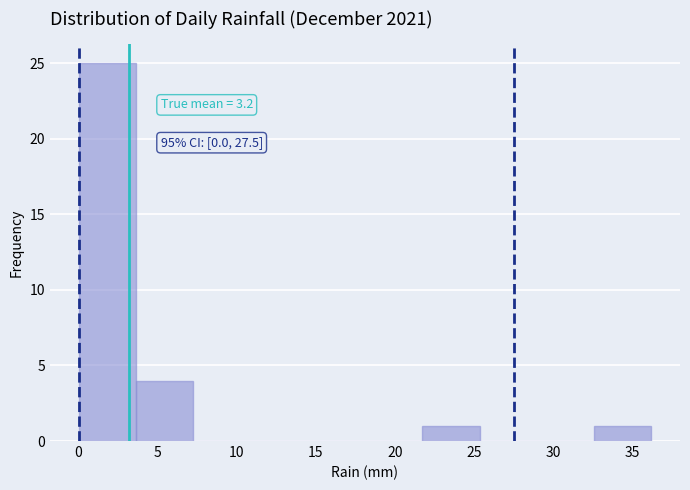

Over which range of the x-axis is the bar tallest?

0.0 to 3.5